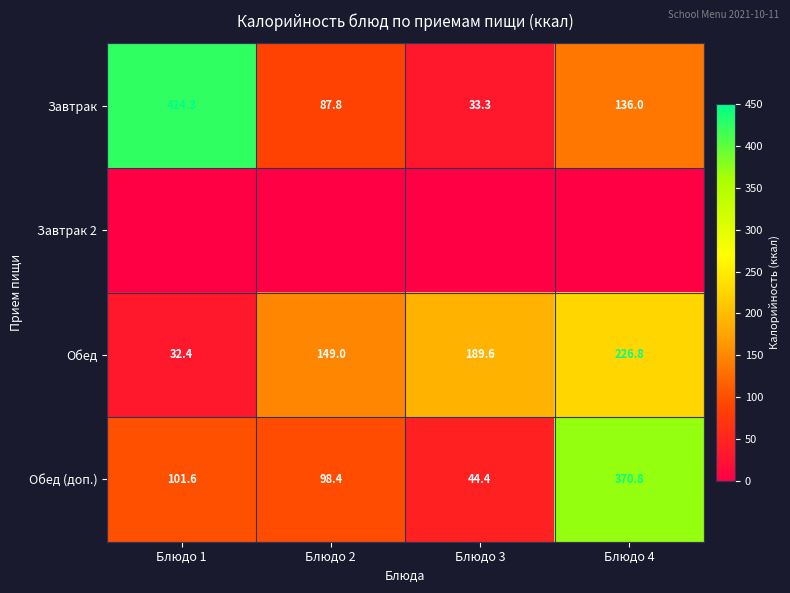

Read the Завтрак value at Блюдо 2.

87.8